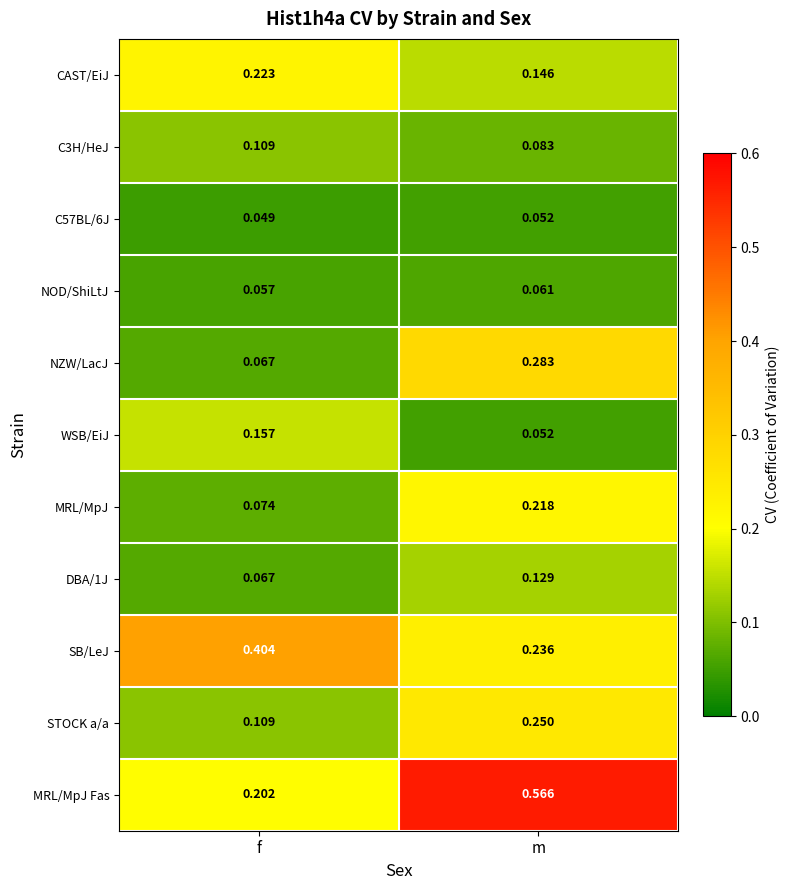

Which series has the largest range (max minus min)?

MRL/MpJ Fas